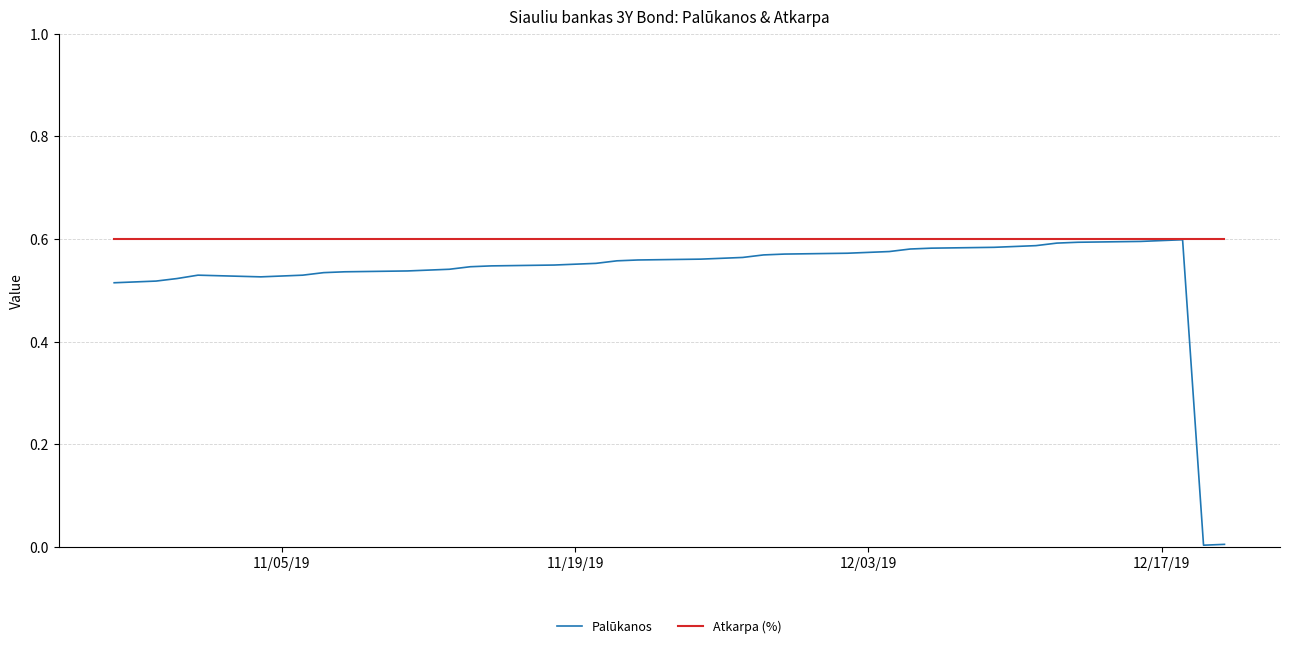

Rank the series by their average value, from highest to lowest.

Atkarpa (%), Palūkanos